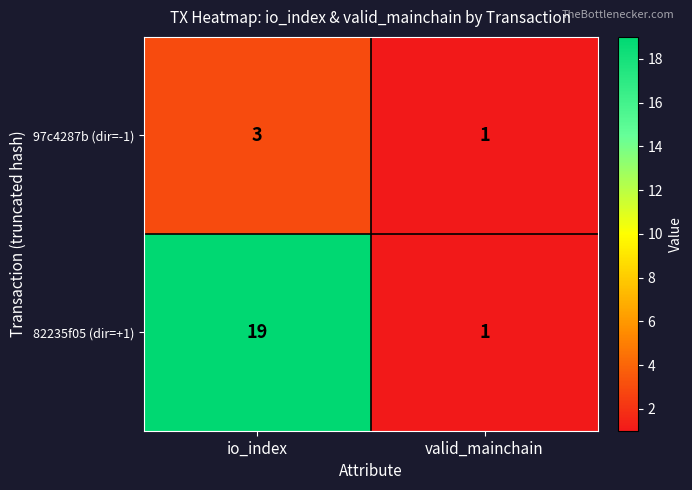

What is the spread (max minus min) of values at io_index?

16